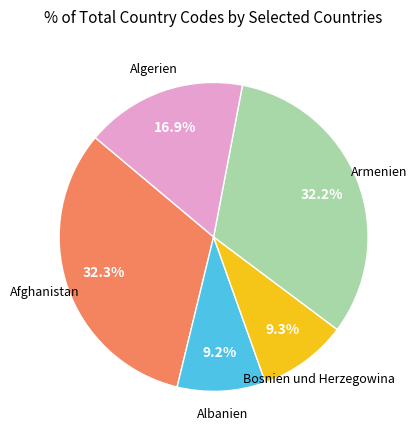

Is there a majority slice in this chart?

No